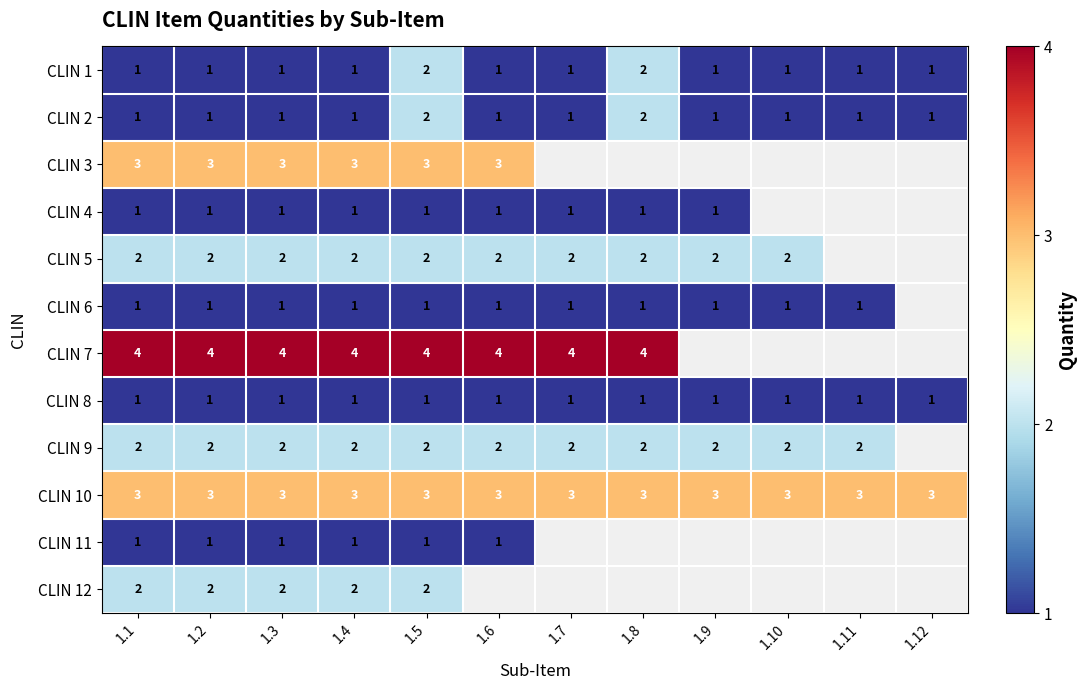

What is the spread (max minus min) of values at 1.3?

3